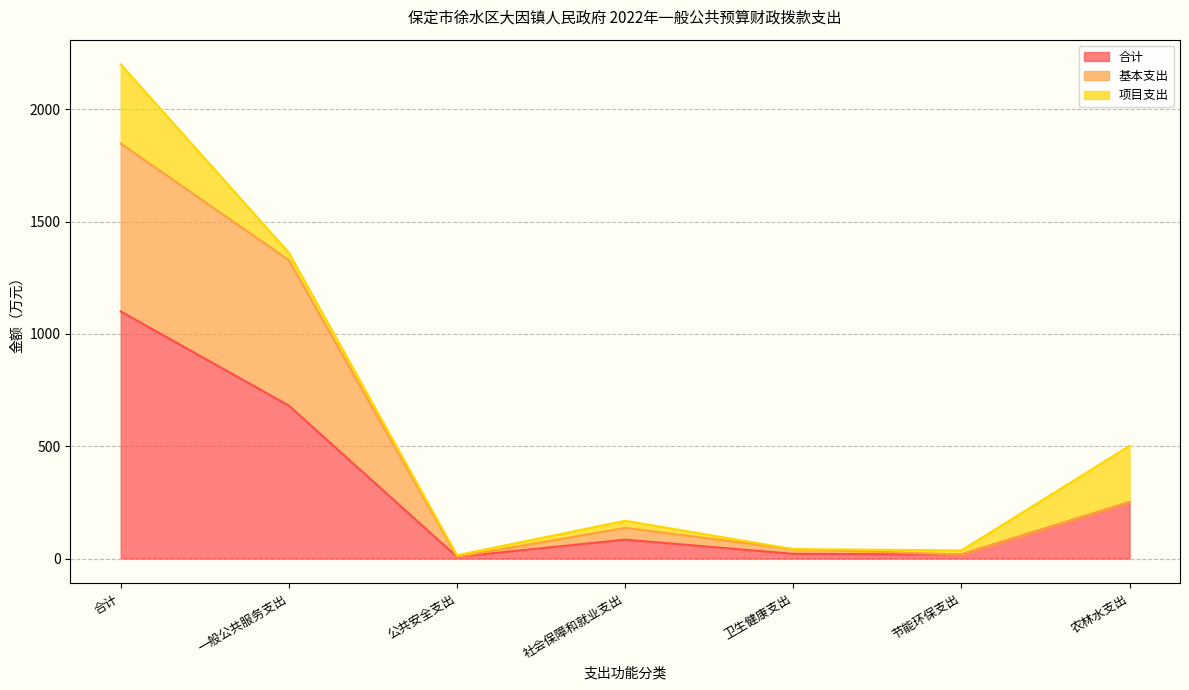

At which label does 基本支出 first exceed 136?

合计